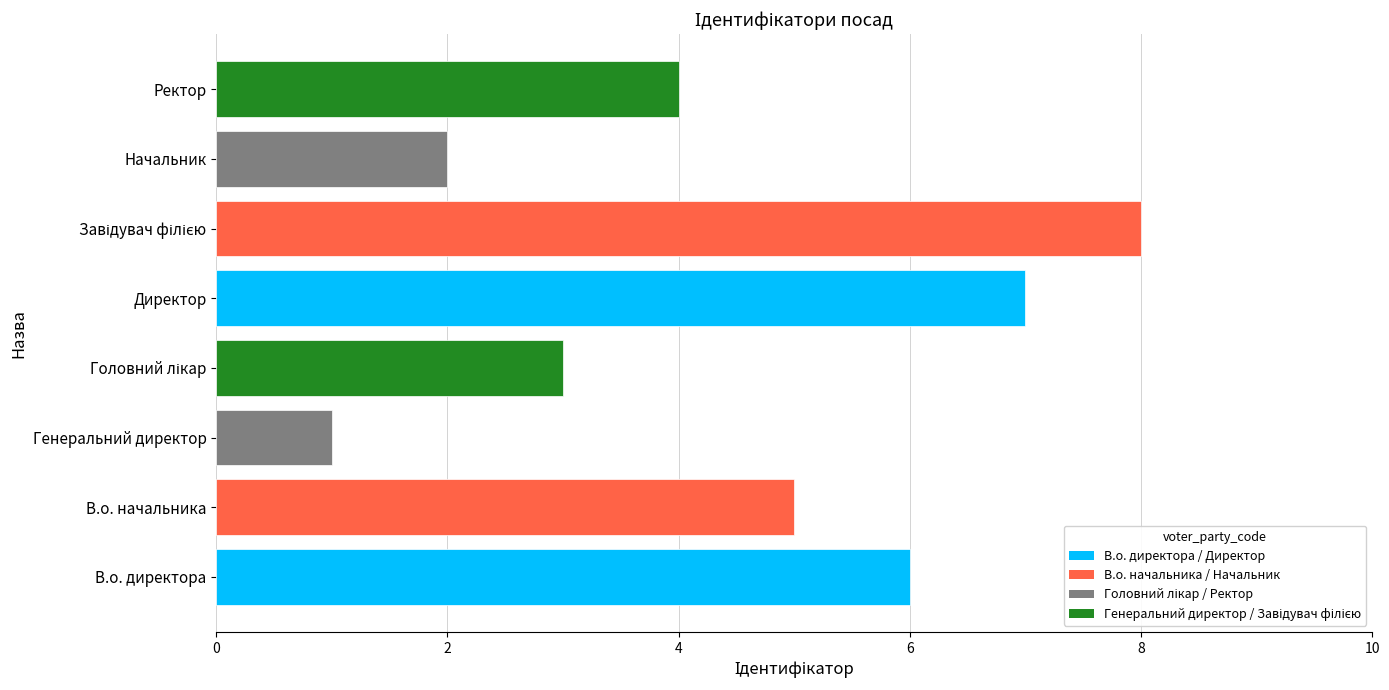

At which category does the chart reach its minimum across all series?

Генеральний директор